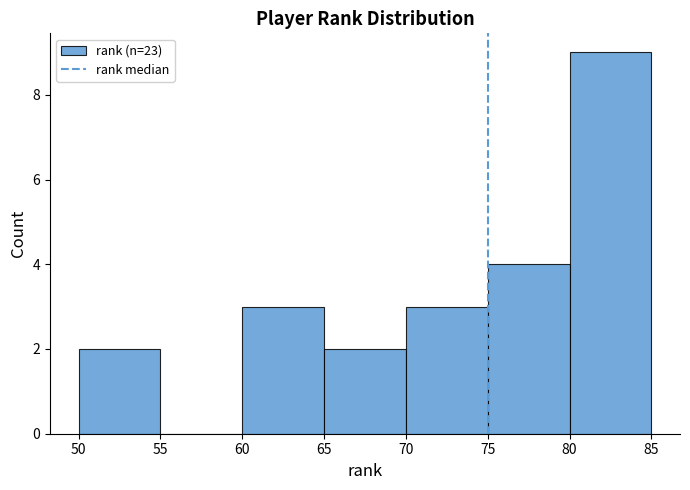

Reading left to right, transcribe this chart: for each bar, give the range it covers on the x-axis and its height. The values are not printed on the chart, so give them approximately, as read against the axis.

50 to 55: 2
55 to 60: 0
60 to 65: 3
65 to 70: 2
70 to 75: 3
75 to 80: 4
80 to 85: 9